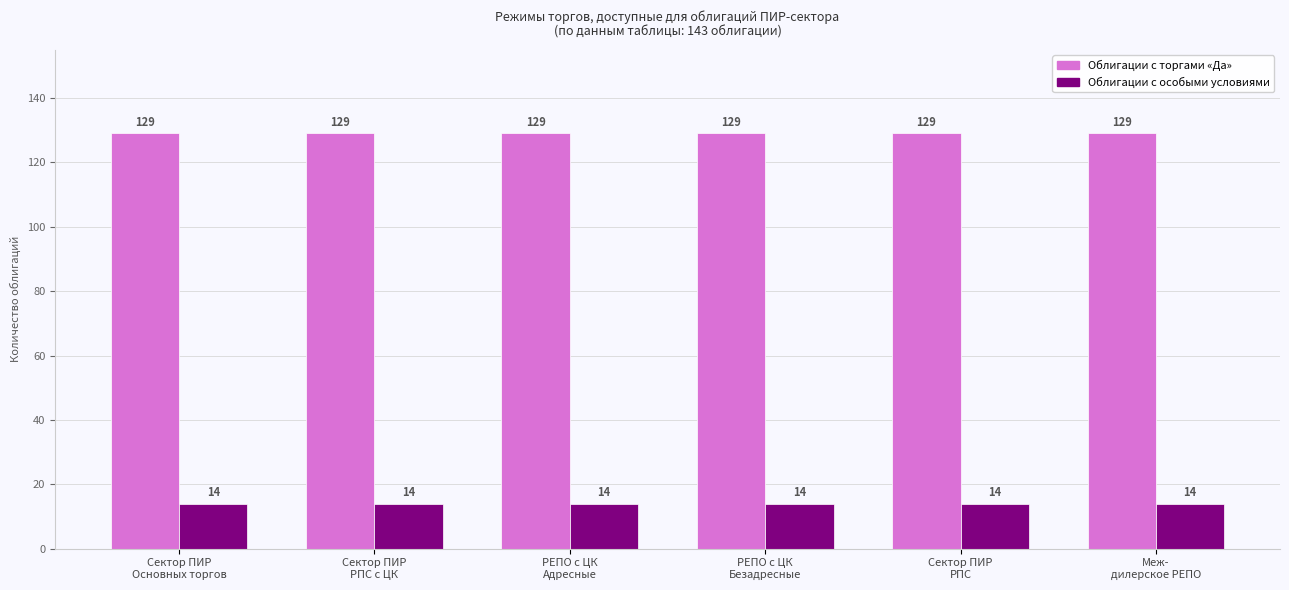

What is the smallest value displayed?

14